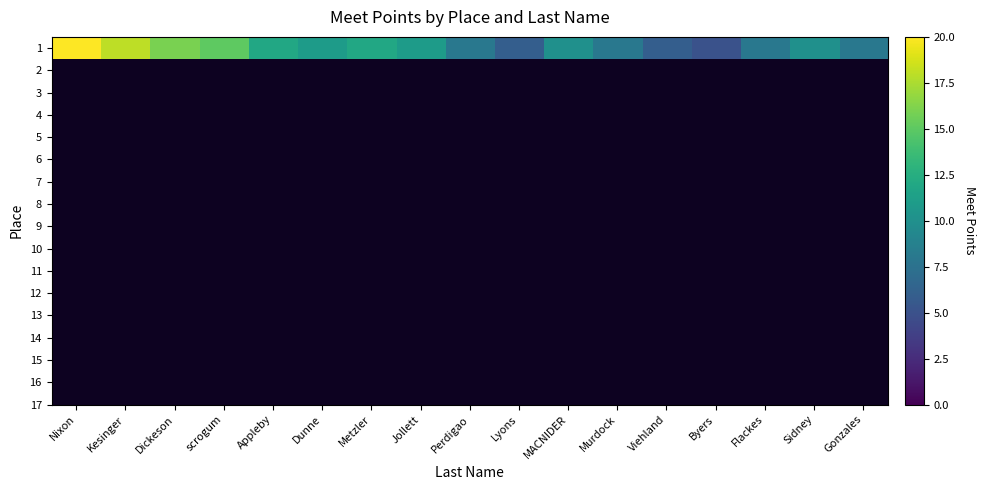

What is the difference between the maximum and minimum values?

15